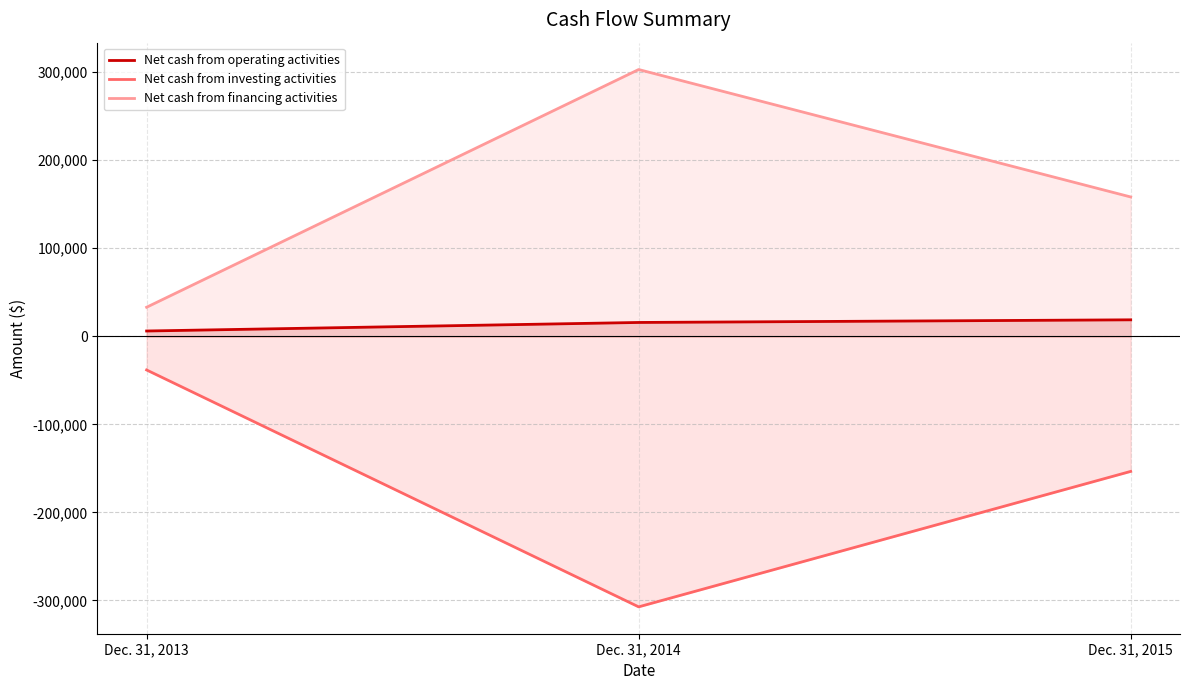

Count the Net cash from financing activities values in the range 33022 to 303042.

3